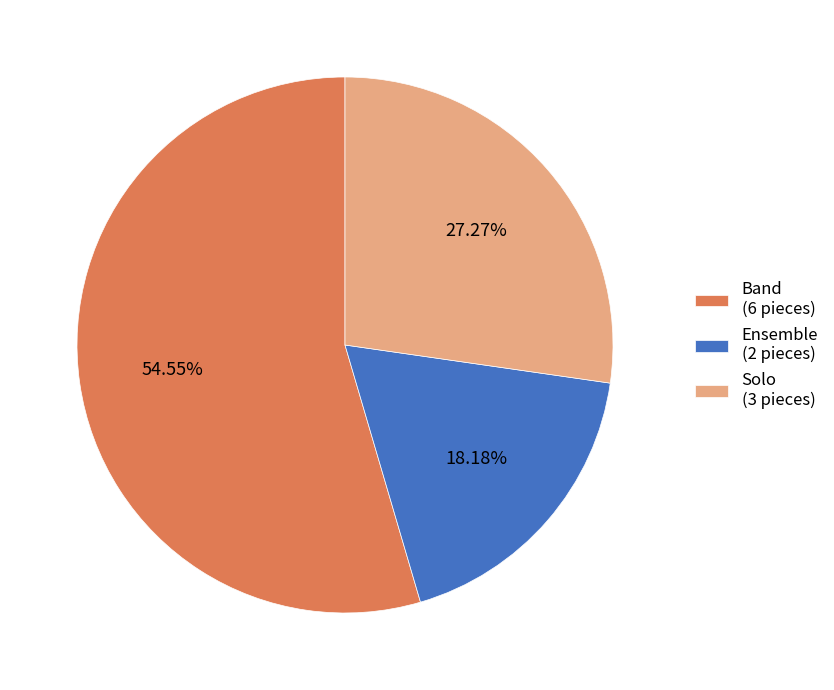

Which slice is the smallest?

Ensemble